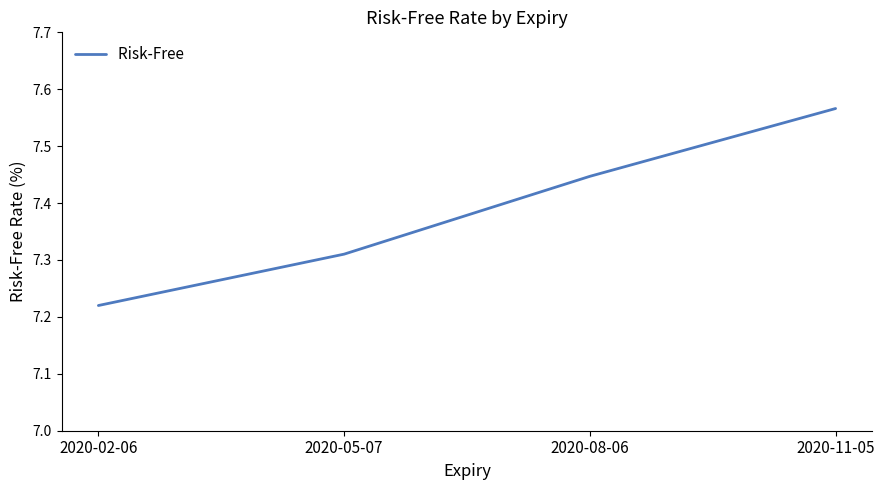

What is the sum of all values?

29.5